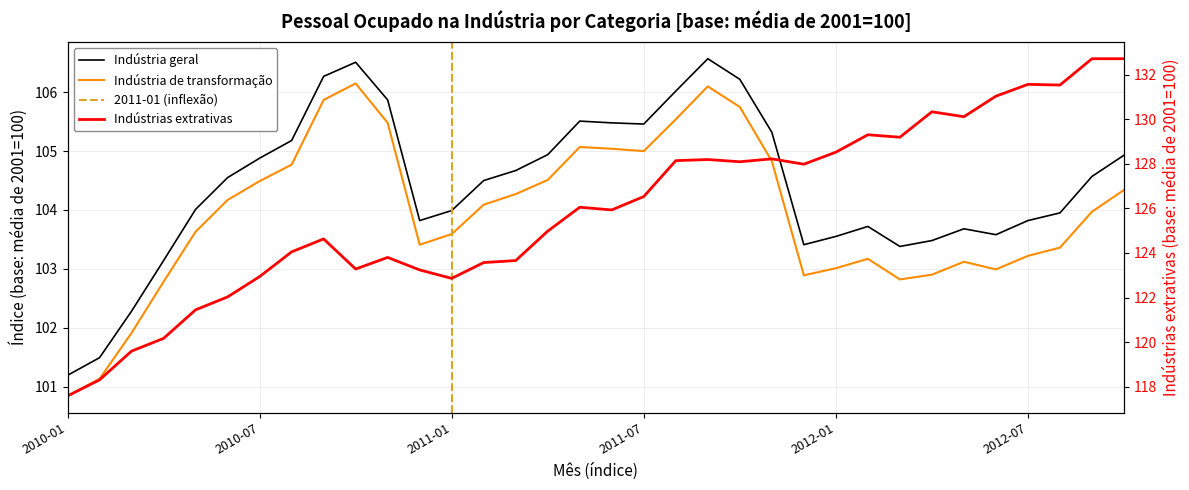

What is the value of the Indústrias extrativas point at the 3rd from the left?

119.6